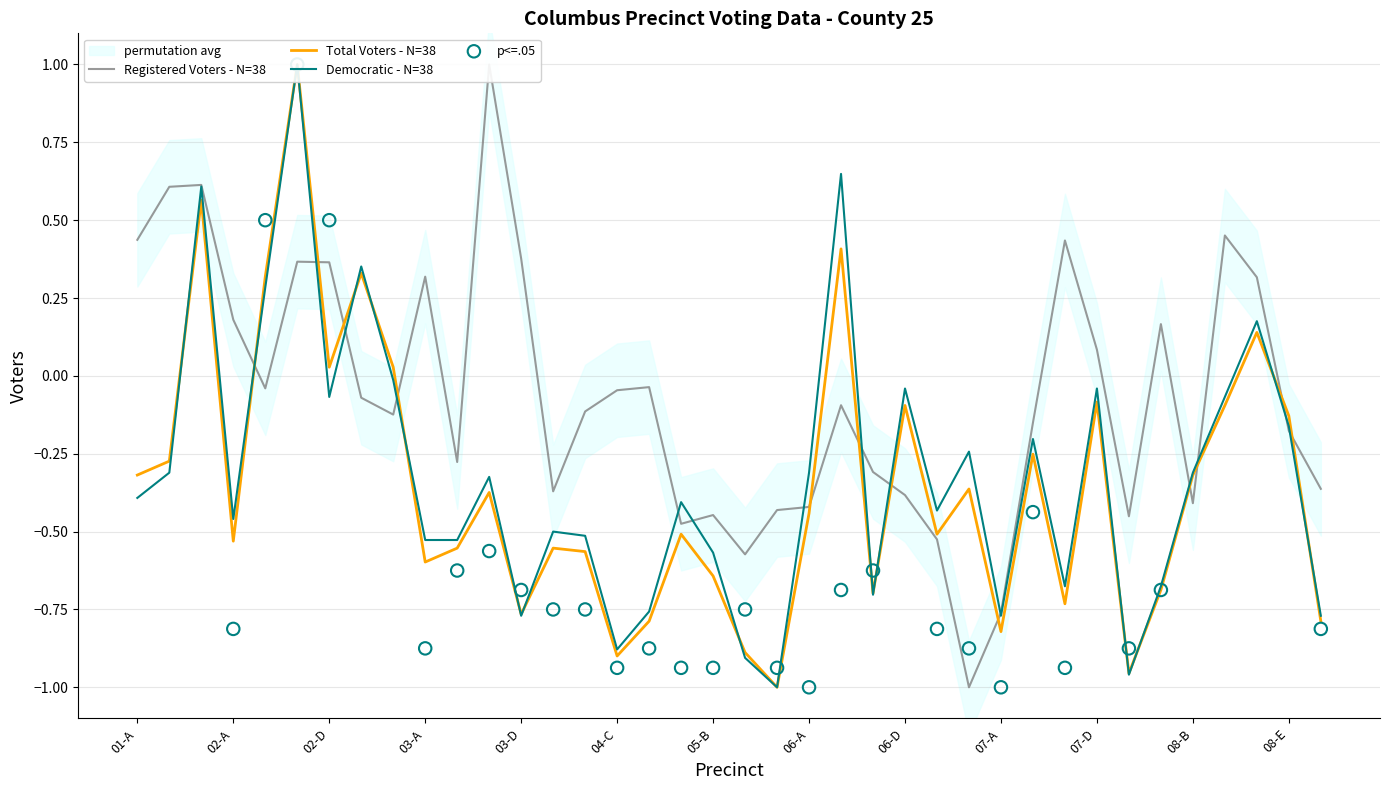

Is the value of Democratic at 07-D greater than the value of TOTAL VOTERS at 04-A?

Yes